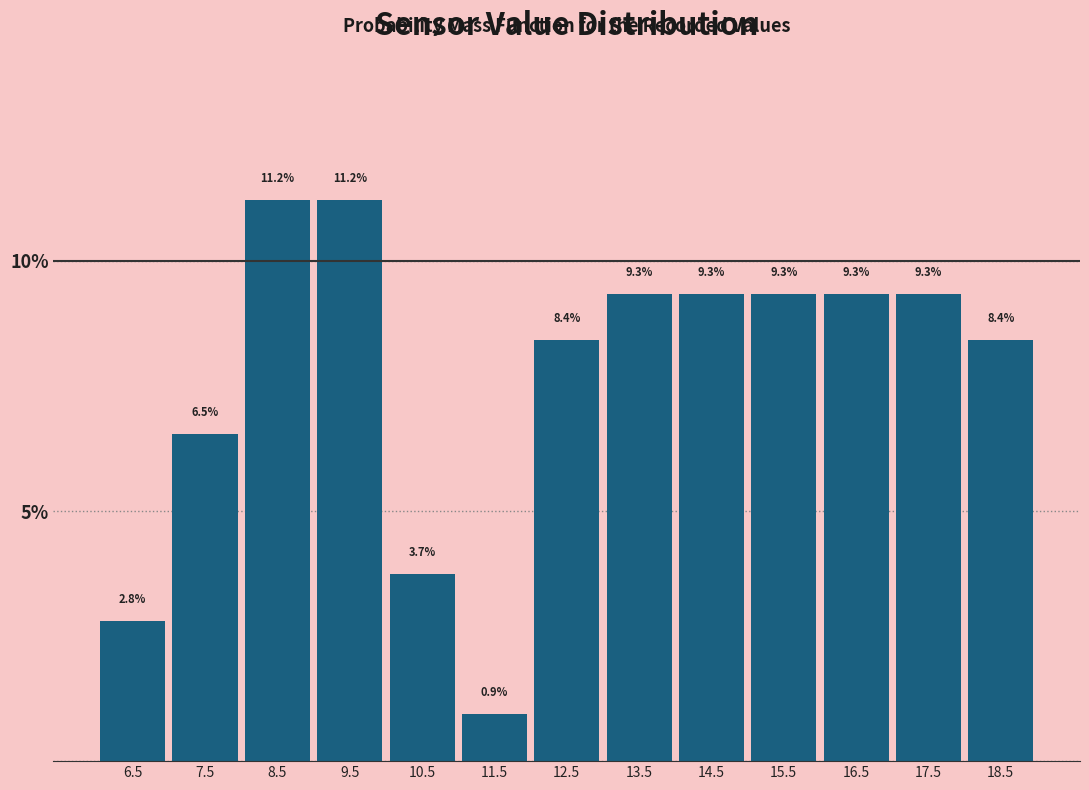

Reading left to right, transcribe this chart: for each bar, give the range it covers on the x-axis and its height.

6 to 7: 2.8
7 to 8: 6.5
8 to 9: 11.2
9 to 10: 11.2
10 to 11: 3.7
11 to 12: 0.9
12 to 13: 8.4
13 to 14: 9.3
14 to 15: 9.3
15 to 16: 9.3
16 to 17: 9.3
17 to 18: 9.3
18 to 19: 8.4